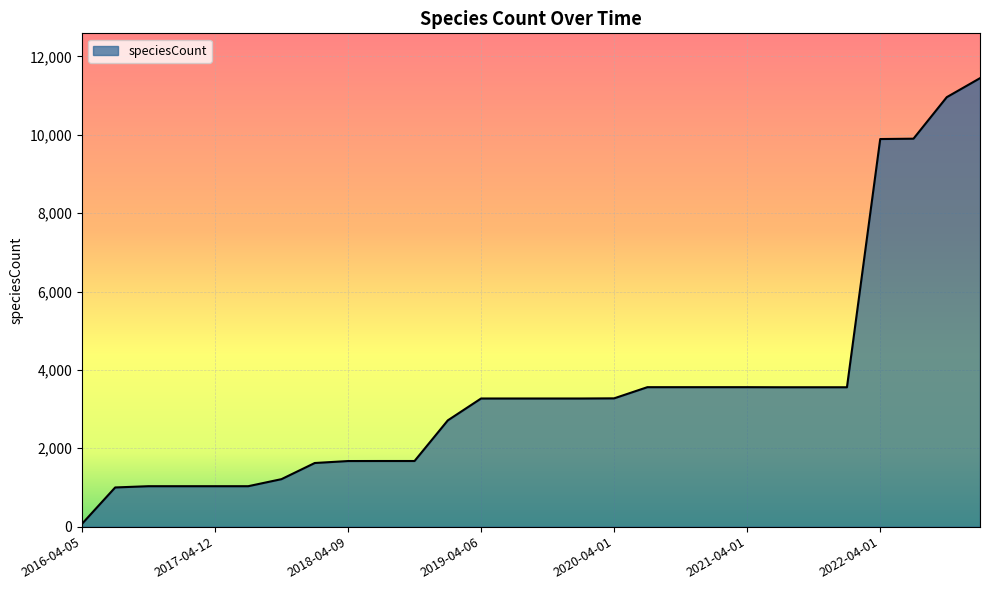

What is the greatest value displayed?

11444